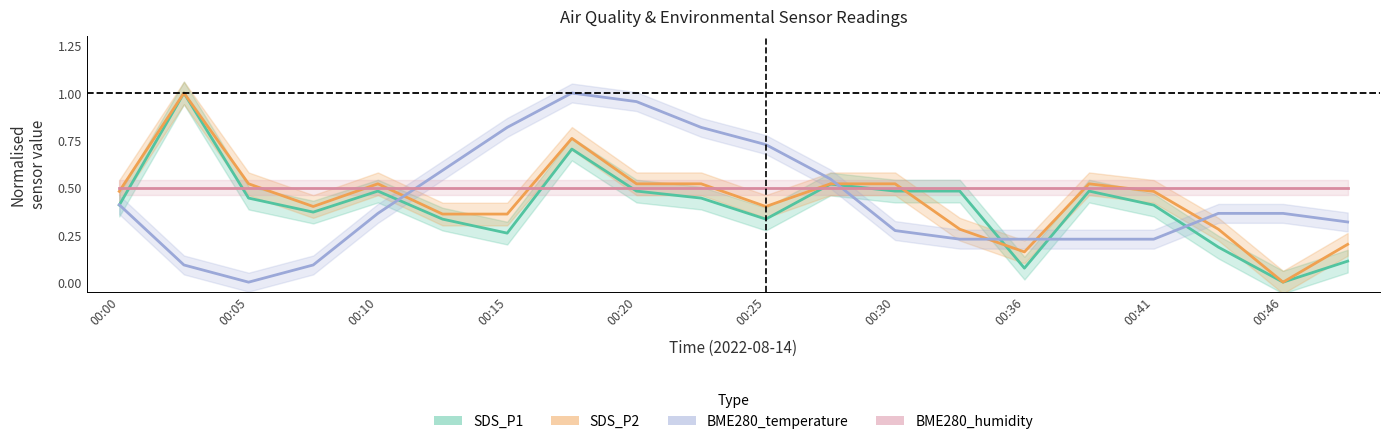

The SDS_P2 series shows 0.5 at 11. True or false?

True